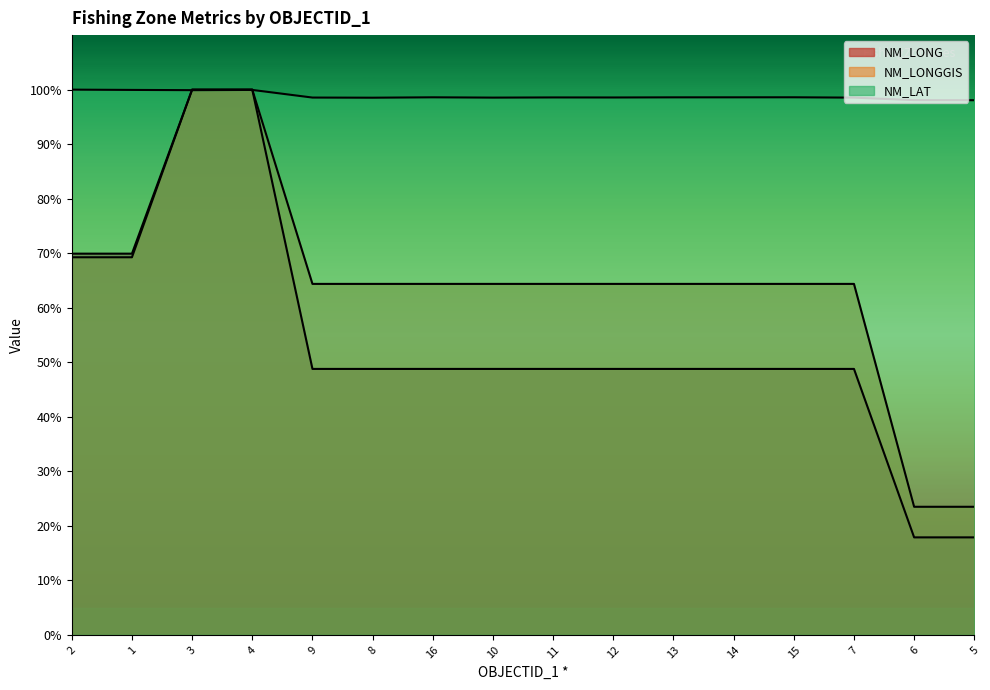

Reading left to right, what are all the values shown in this chart?

NM_LONG: 2=69.9	1=69.9	3=100.0	4=100.0	9=48.8	8=48.8	16=48.8	10=48.8	11=48.8	12=48.8	13=48.8	14=48.8	15=48.8	7=48.8	6=17.9	5=17.9
NM_LONGGIS: 2=69.3	1=69.3	3=100.0	4=100.0	9=64.4	8=64.4	16=64.4	10=64.4	11=64.4	12=64.4	13=64.4	14=64.4	15=64.4	7=64.4	6=23.5	5=23.5
NM_LAT: 2=100.0	1=99.9	3=99.9	4=99.9	9=98.5	8=98.5	16=98.6	10=98.5	11=98.6	12=98.6	13=98.6	14=98.6	15=98.6	7=98.5	6=98.1	5=98.1